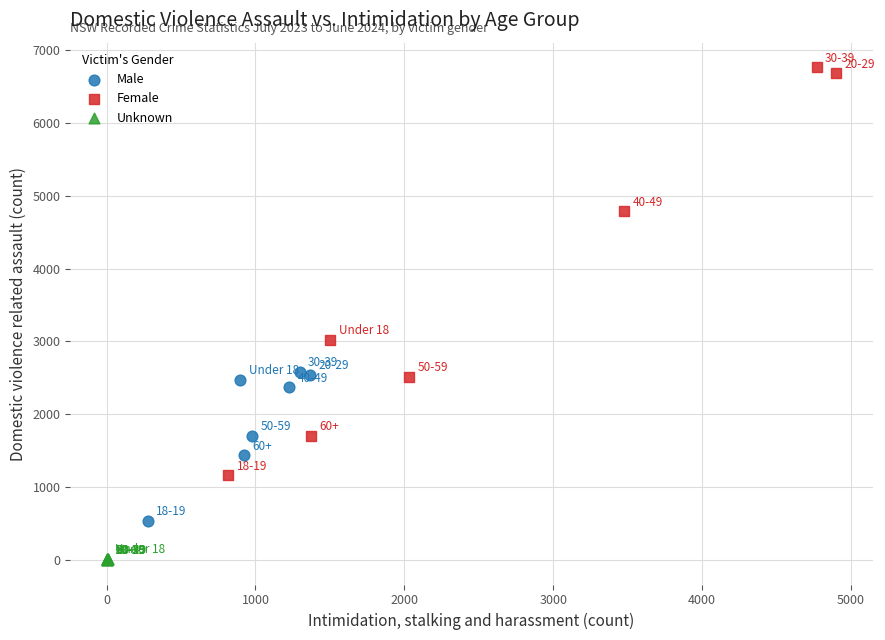

Which series reaches the minimum Y coordinate?

Unknown